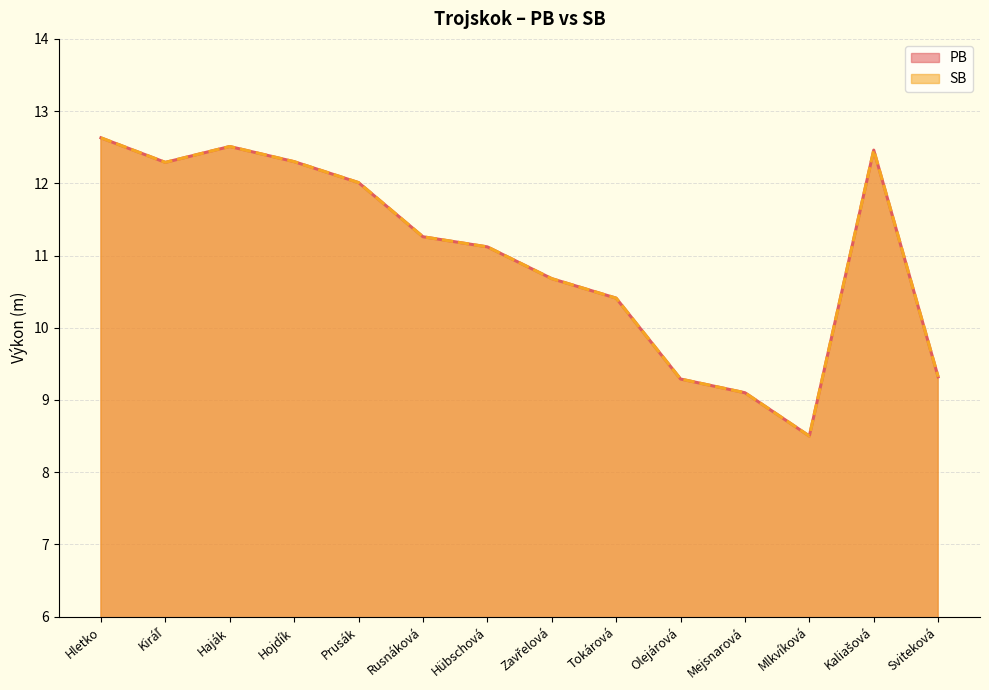

What value does the SB series have at Kaliašová?

12.5